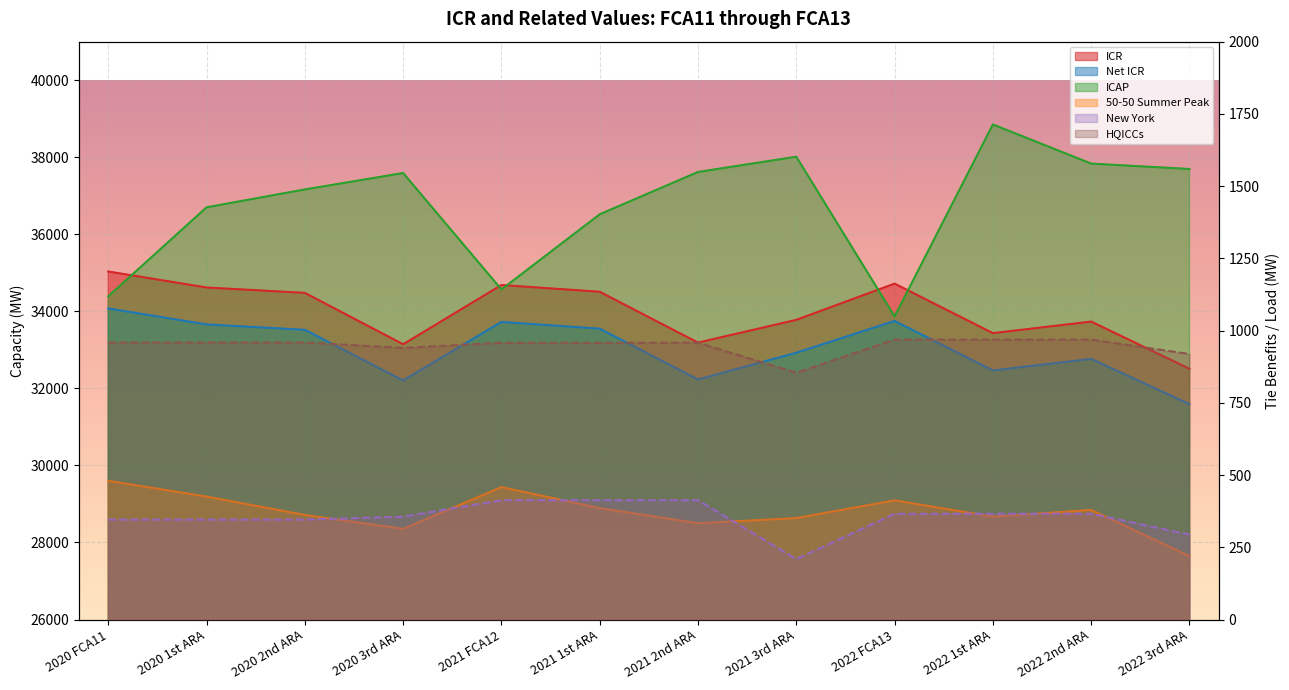

Which series has the largest range (max minus min)?

ICAP